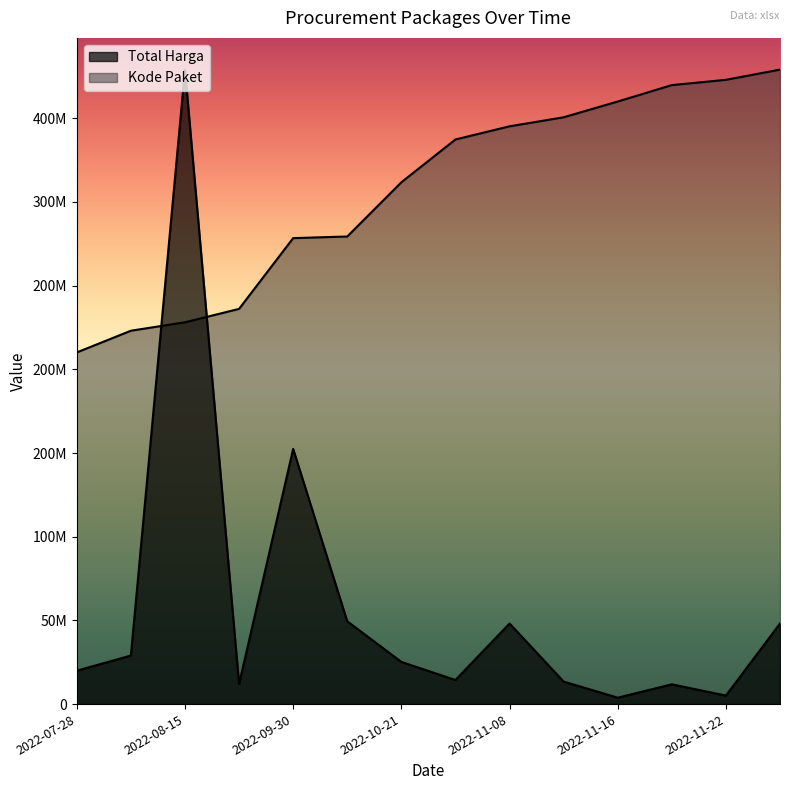

What is the sum of all Total Harga values?

812020000.0